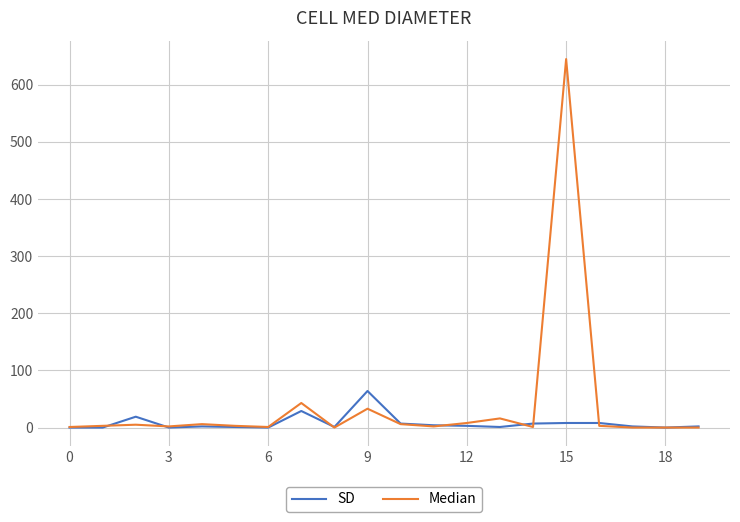

What is the greatest value displayed?

645